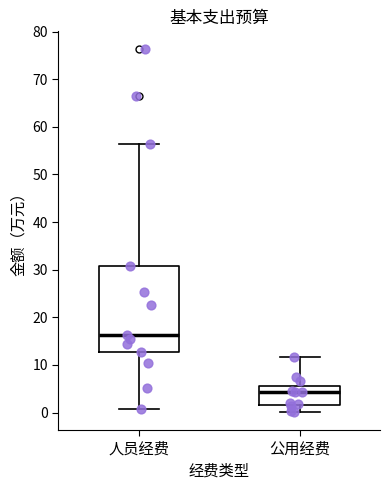

Which box's median line is the highest?

人员经费